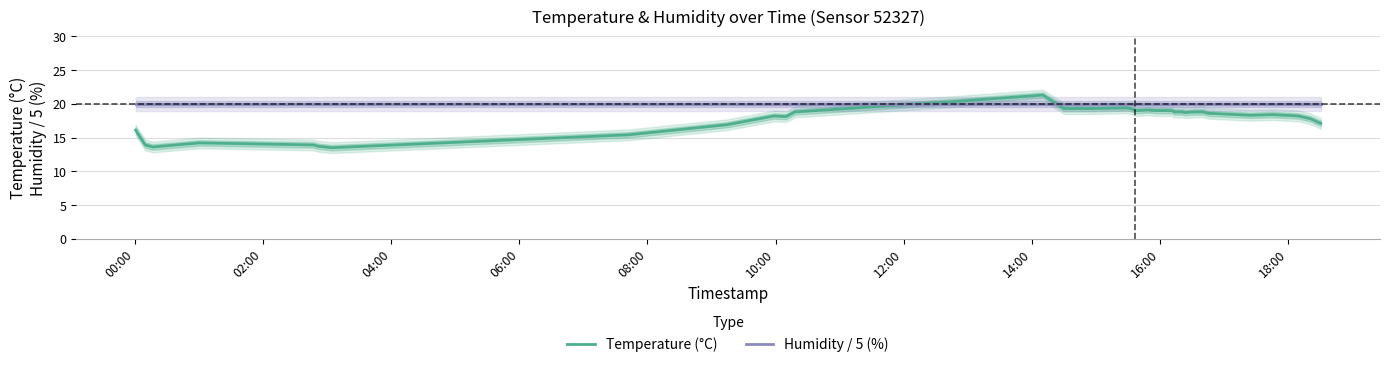

What is the minimum value for Temperature (°C)?

13.5